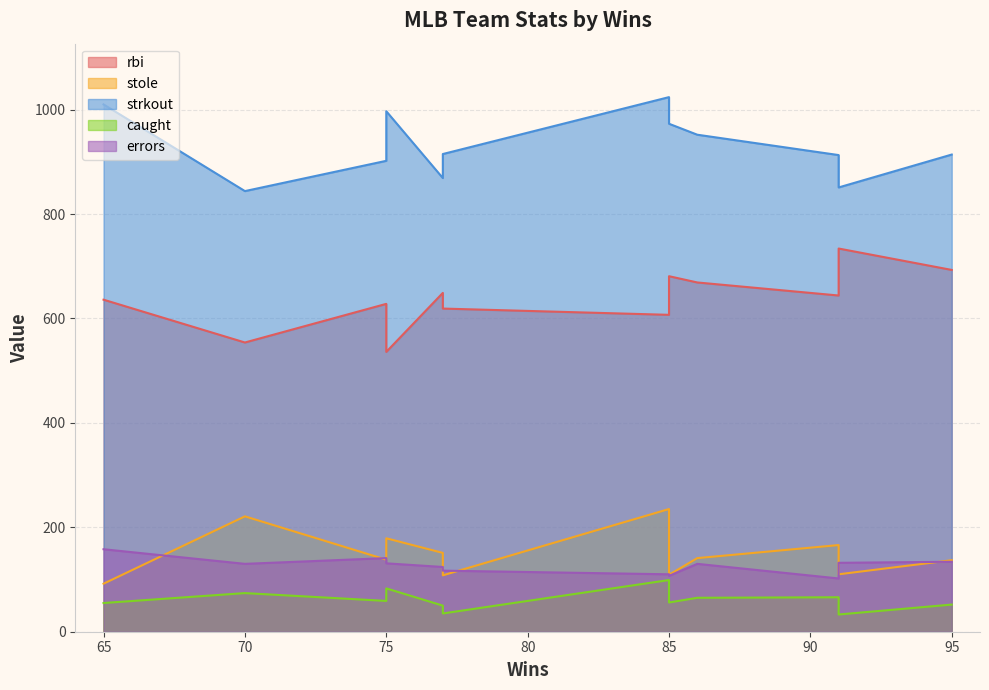

The value of strkout at 77 is 1381. True or false?

False